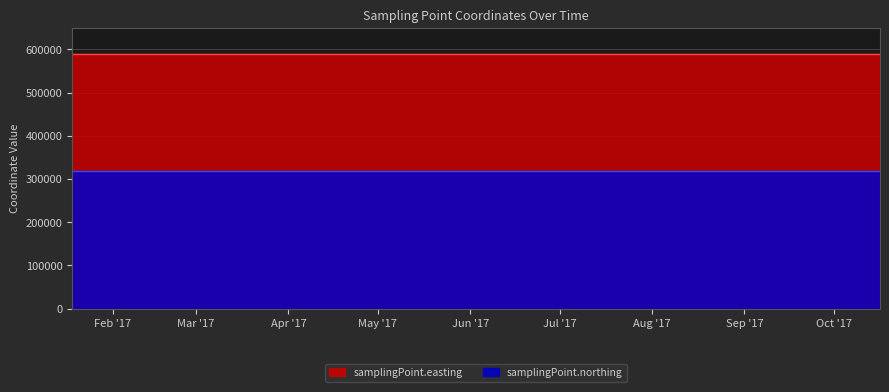

What is the average value of the samplingPoint.northing series?

318800